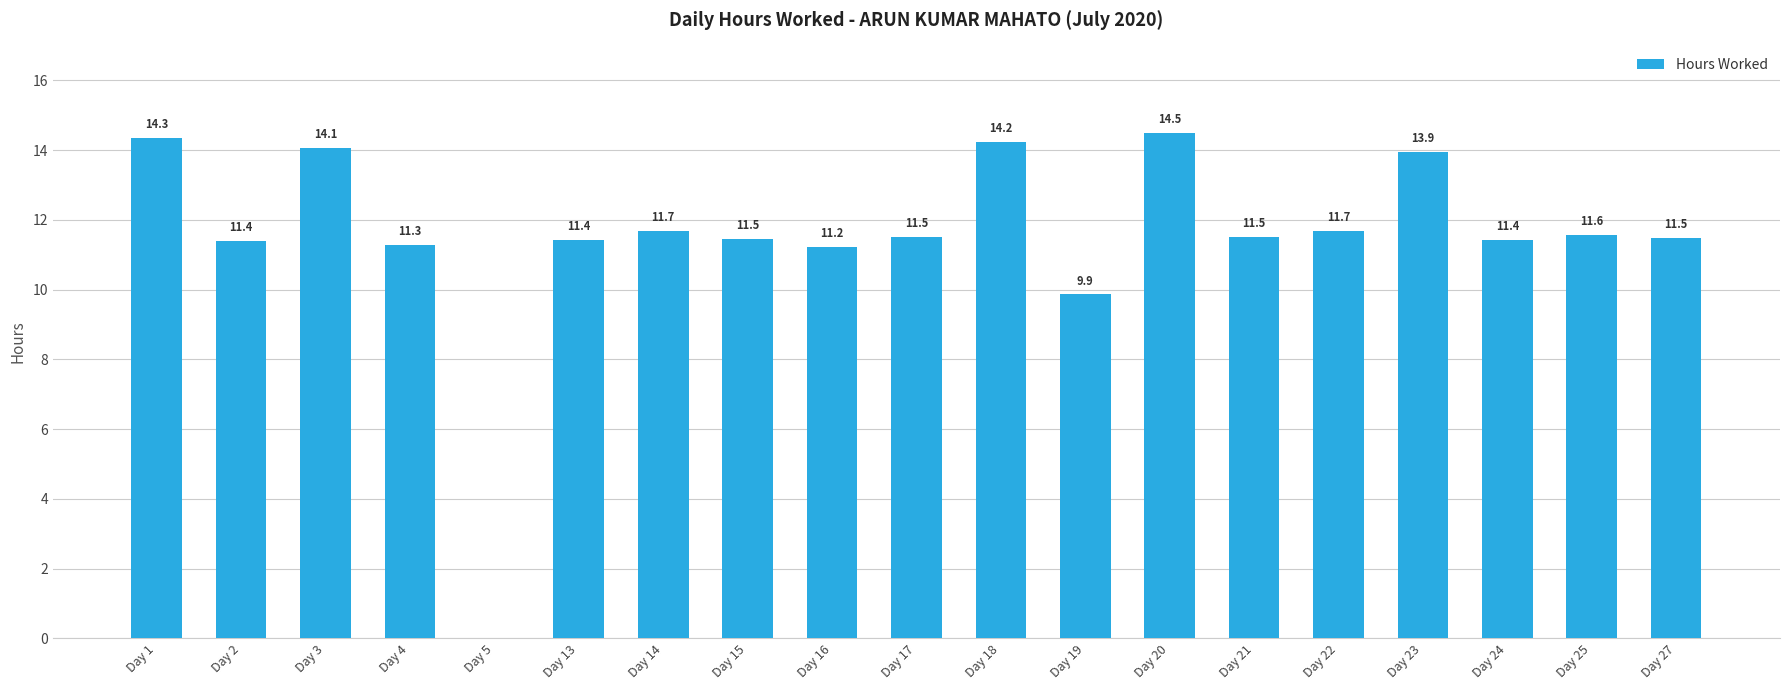

Are the bars horizontal?

No